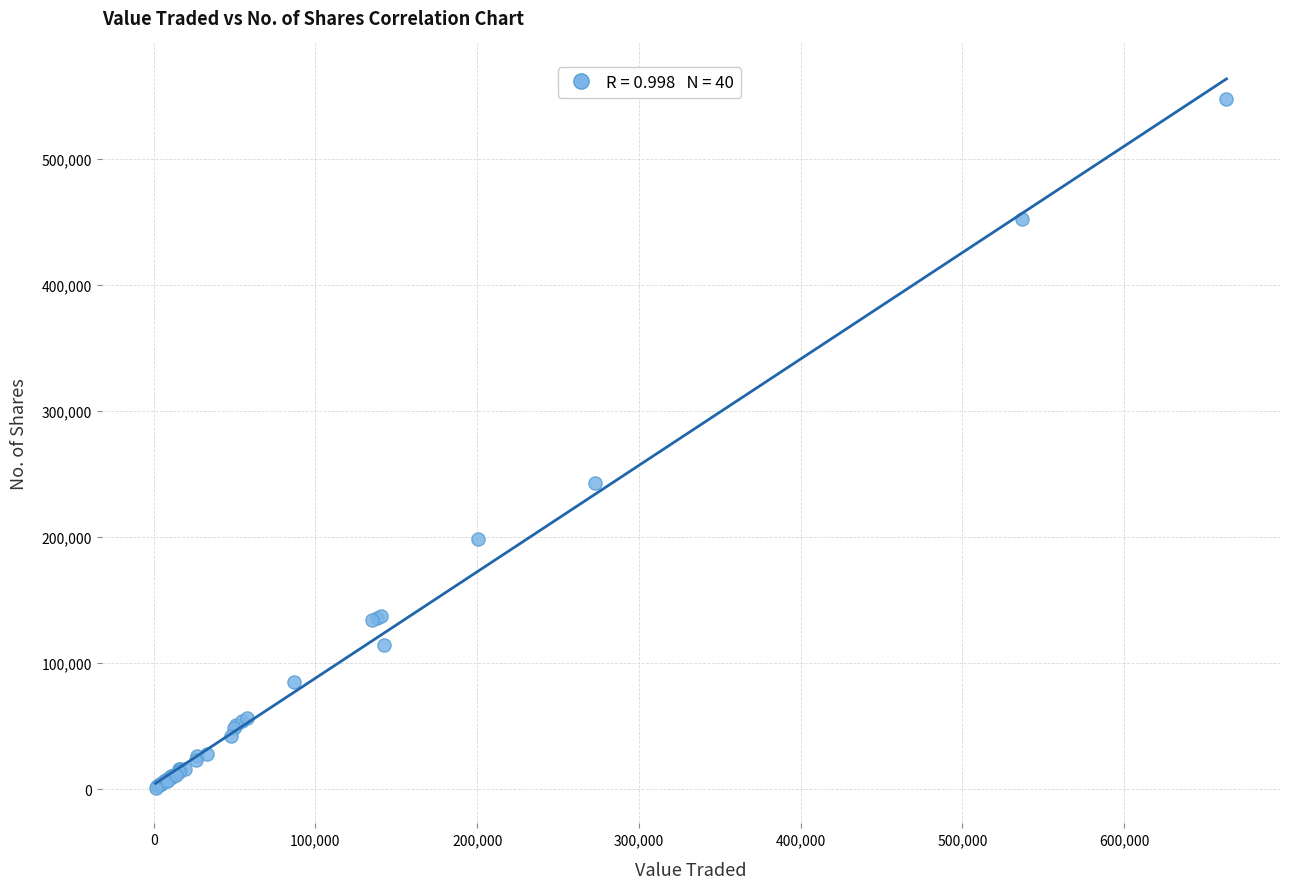

What Y value in the scatter plot is closest to 274244?

242682